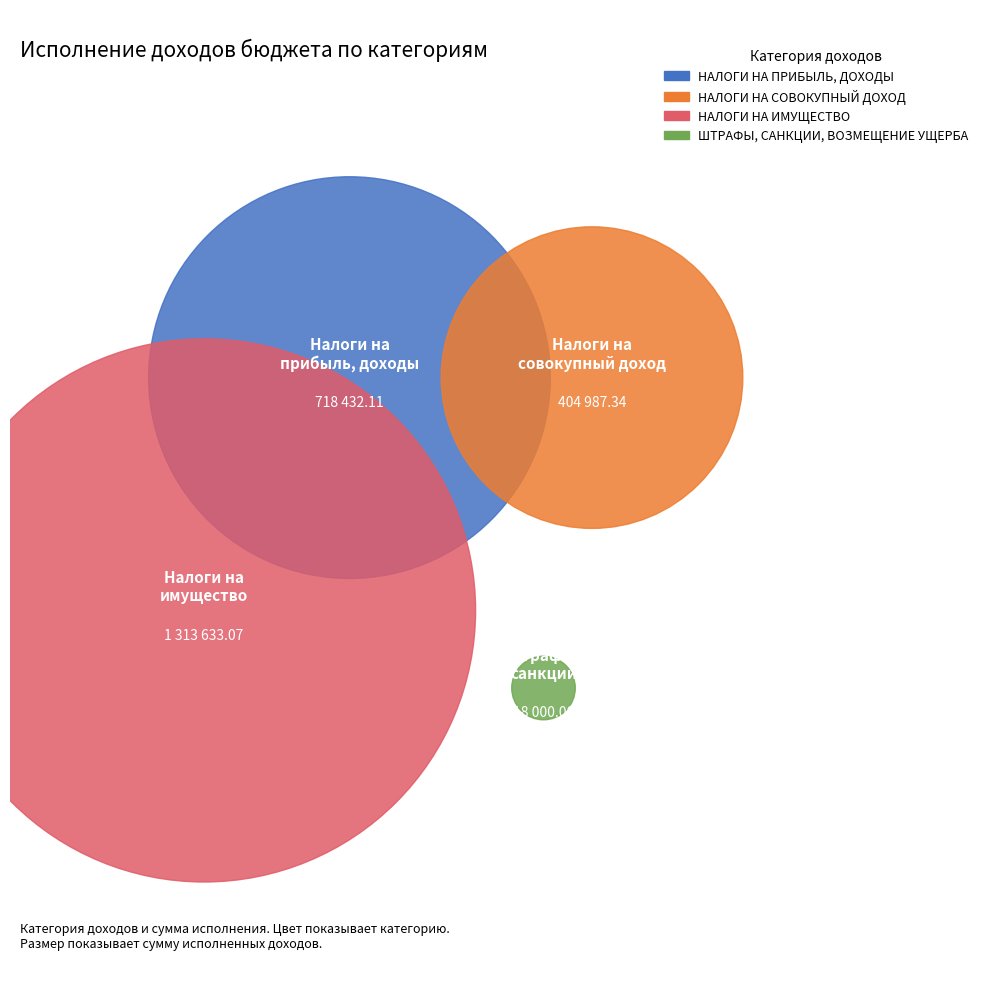

Which category has the biggest portion of the pie?

НАЛОГИ НА ИМУЩЕСТВО